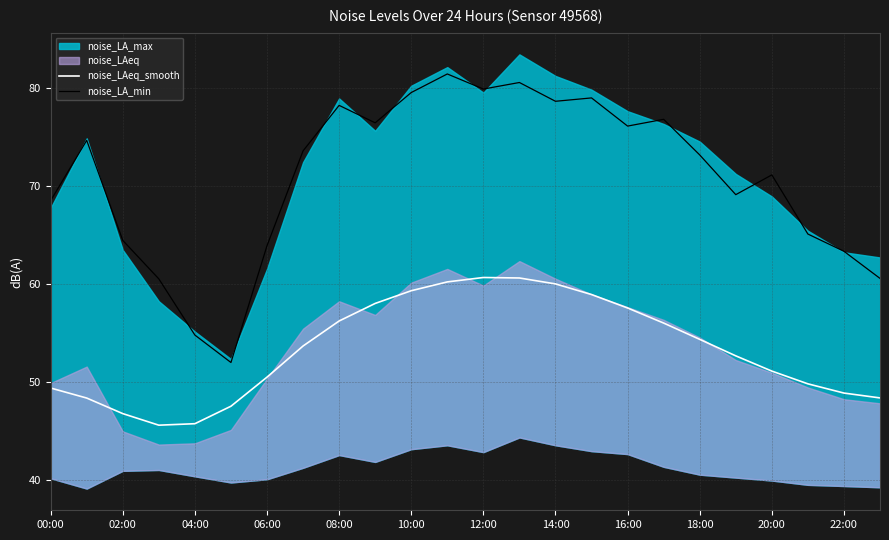

What is the value of the noise_LAeq_smooth point at the 6th from the left?

47.5